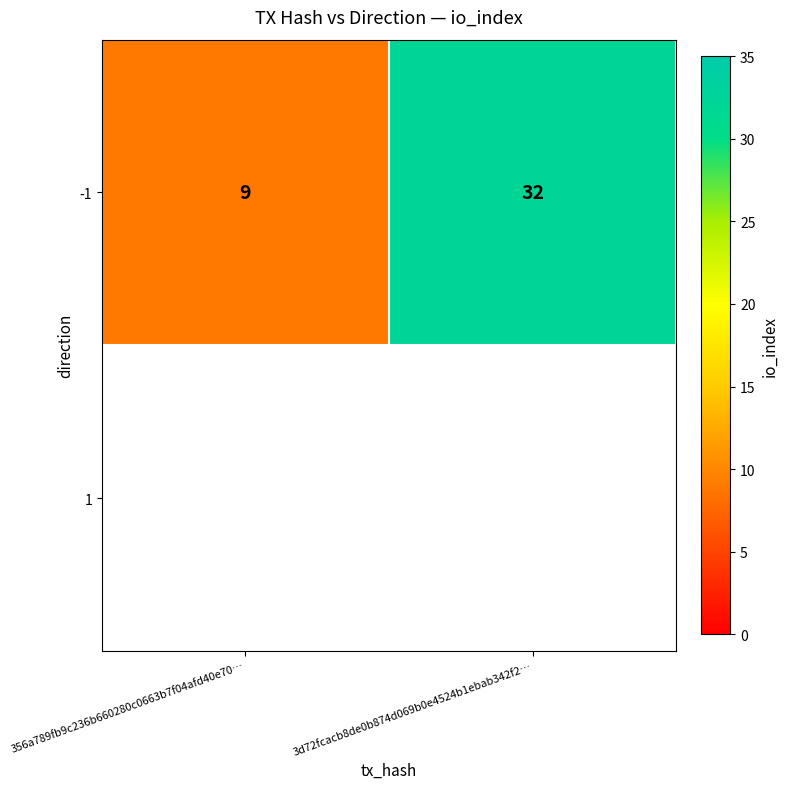

At which category does the chart reach its minimum across all series?

356a789fb9c236b660280c0663b7f04afd40e70…